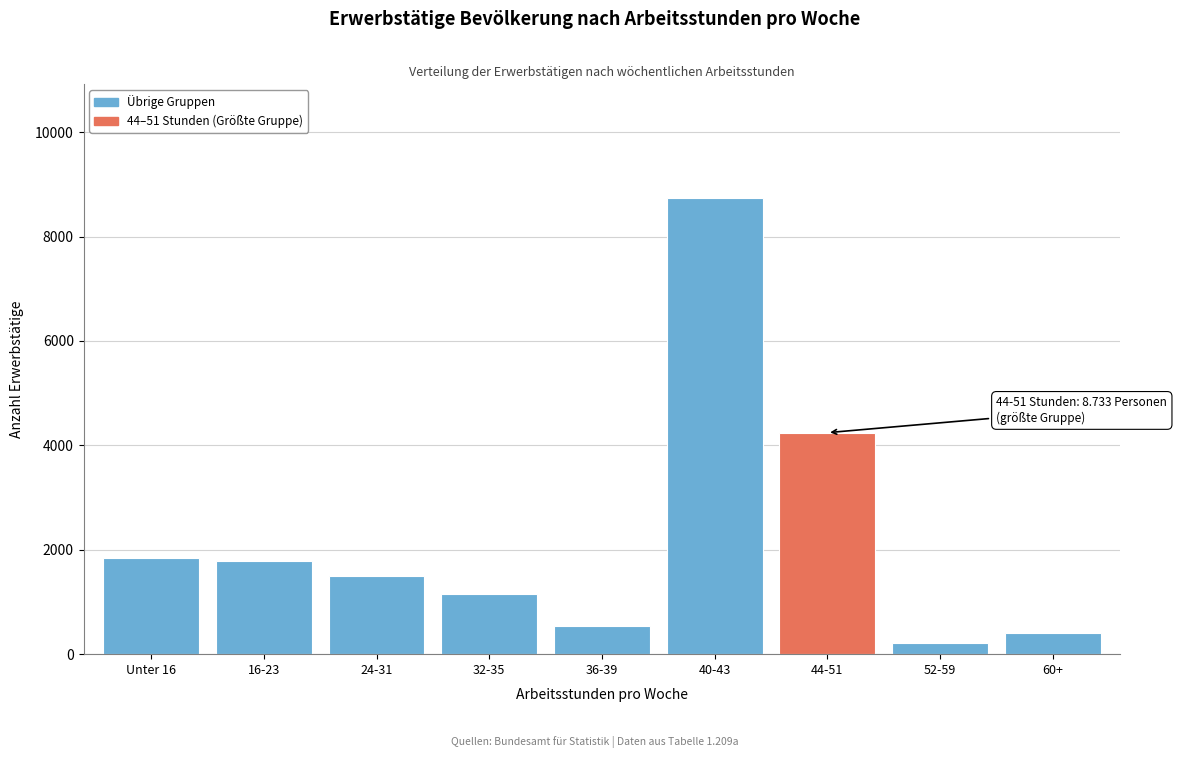

Reading left to right, extract all data points from this chart.

Unter 16=1838	16-23=1778	24-31=1490	32-35=1157	36-39=541	40-43=8733	44-51=4243	52-59=211	60+=411